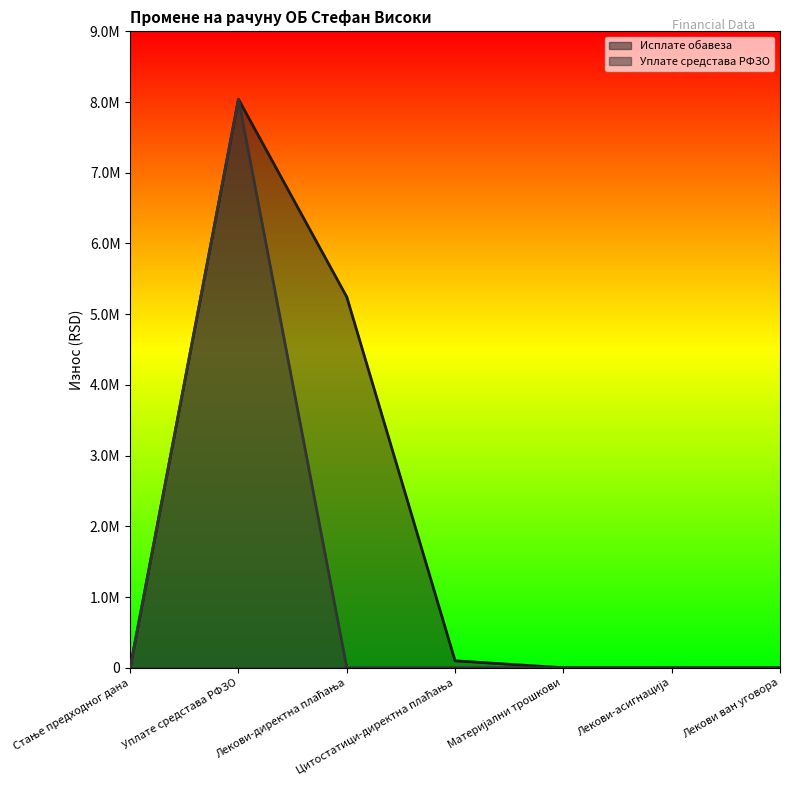

True or false: Уплате средстава РФЗО and Исплате обавеза cross at least once.

False